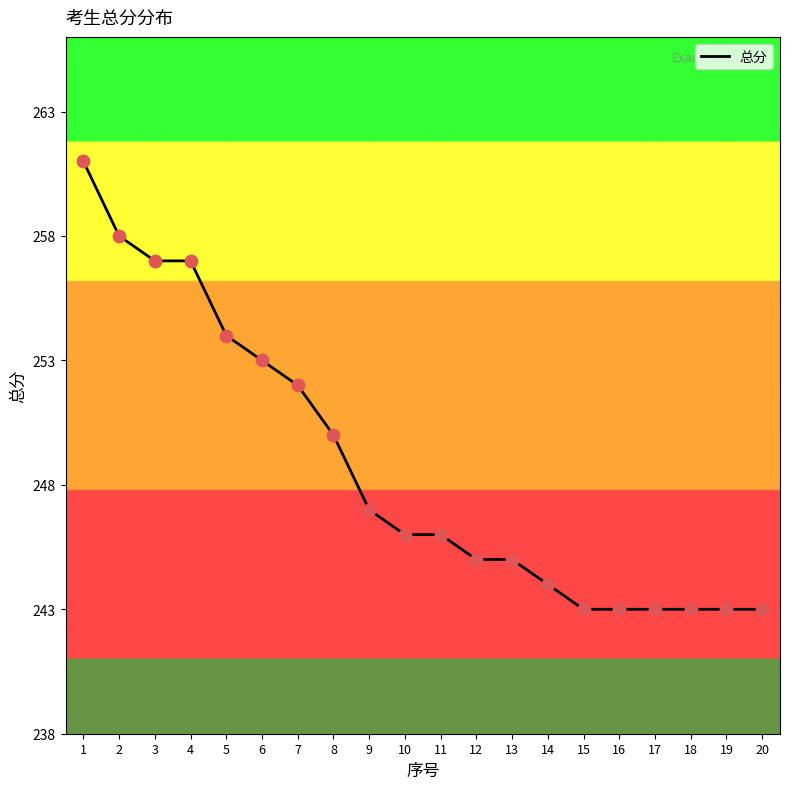

What is the change in value from 13 to 20?

-2